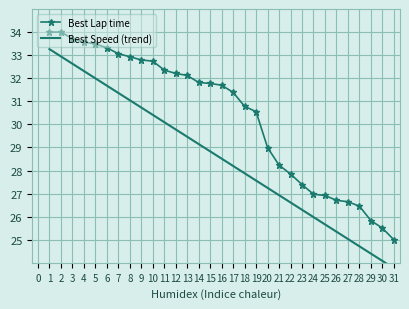

What is the maximum value for Best Lap time?

34.0